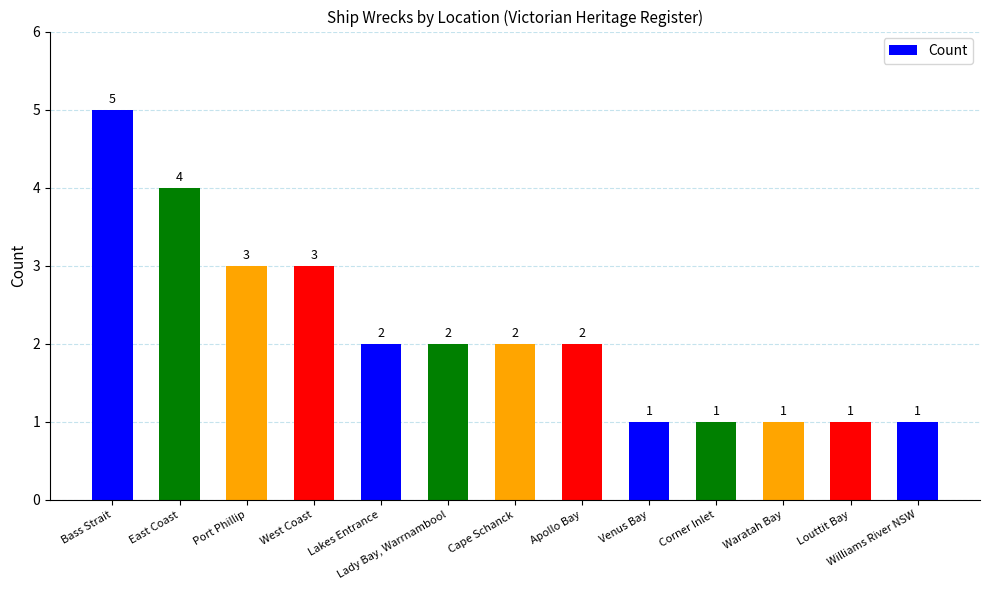

What is the difference between the second highest and second lowest values?

3